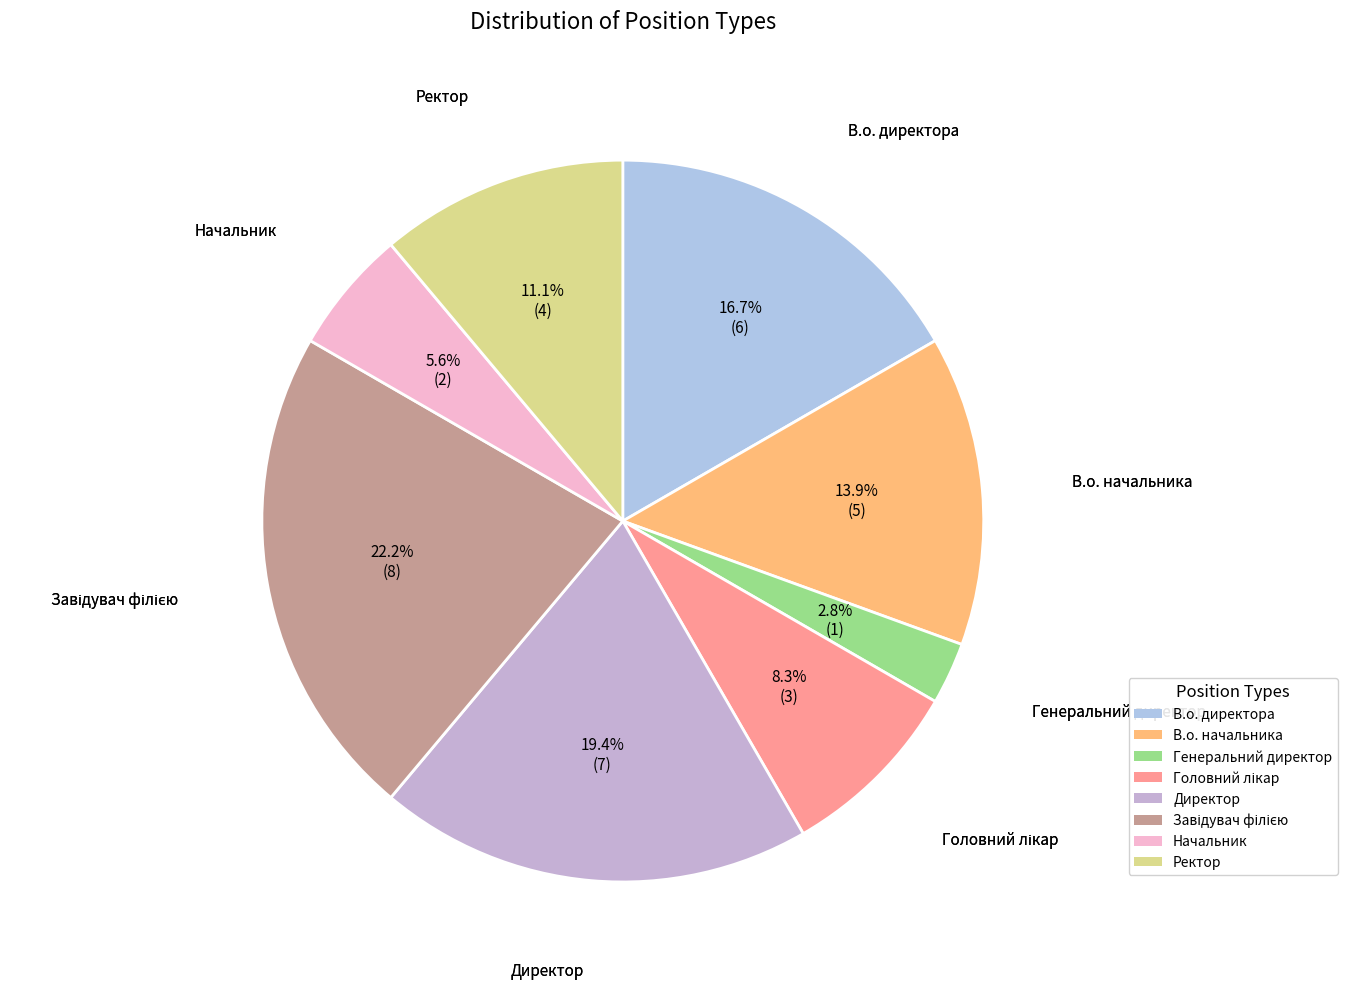

Combined, do В.о. начальника and Генеральний директор account for over 50%?

No